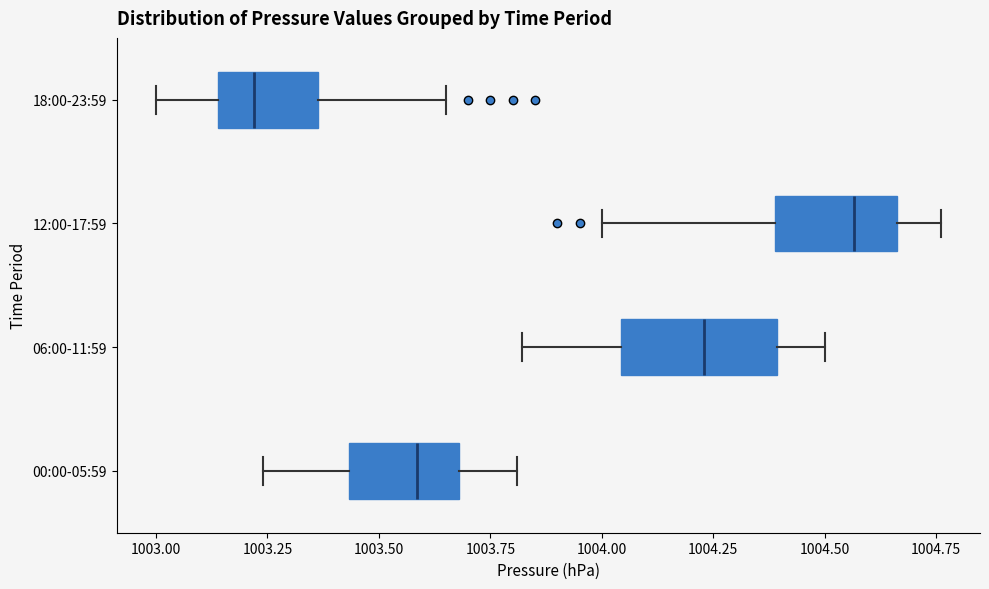

Which box's median line is the furthest to the right?

12:00-17:59